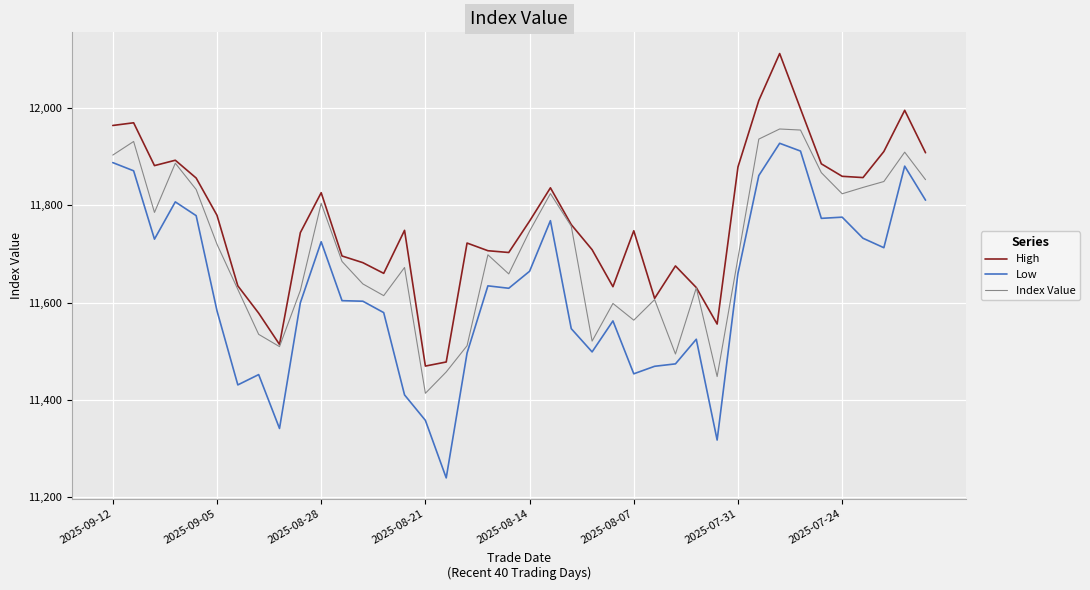

What is the sum of all High values?

470858.0